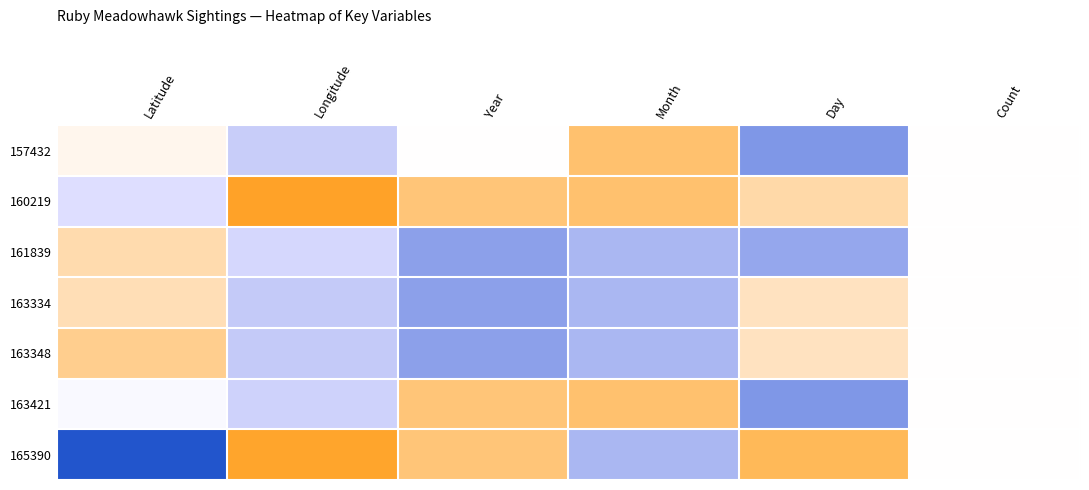

At Day, list the series in order from smallest to largest.

157432, 163421, 161839, 163334, 163348, 160219, 165390